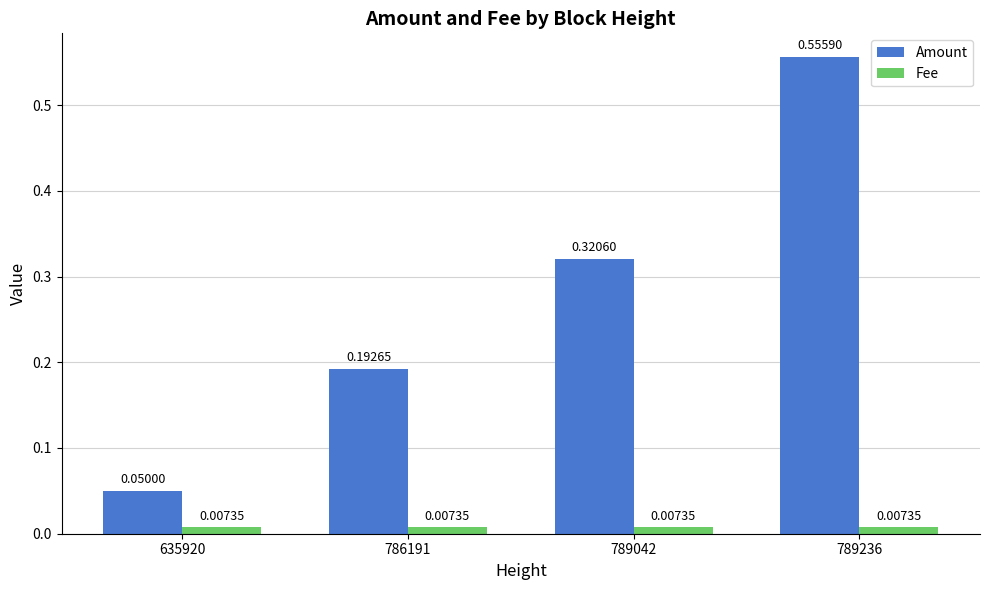

Between 635920 and 789042, which series saw the biggest shift?

Amount